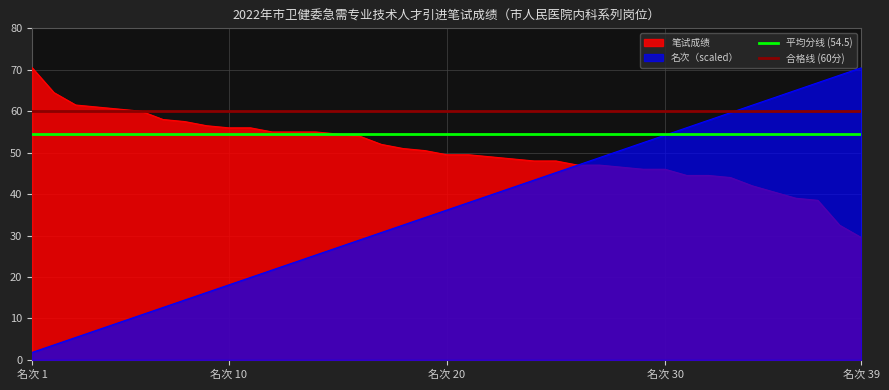

The value of 名次（scaled） at 名次 10 is 31.4. True or false?

False